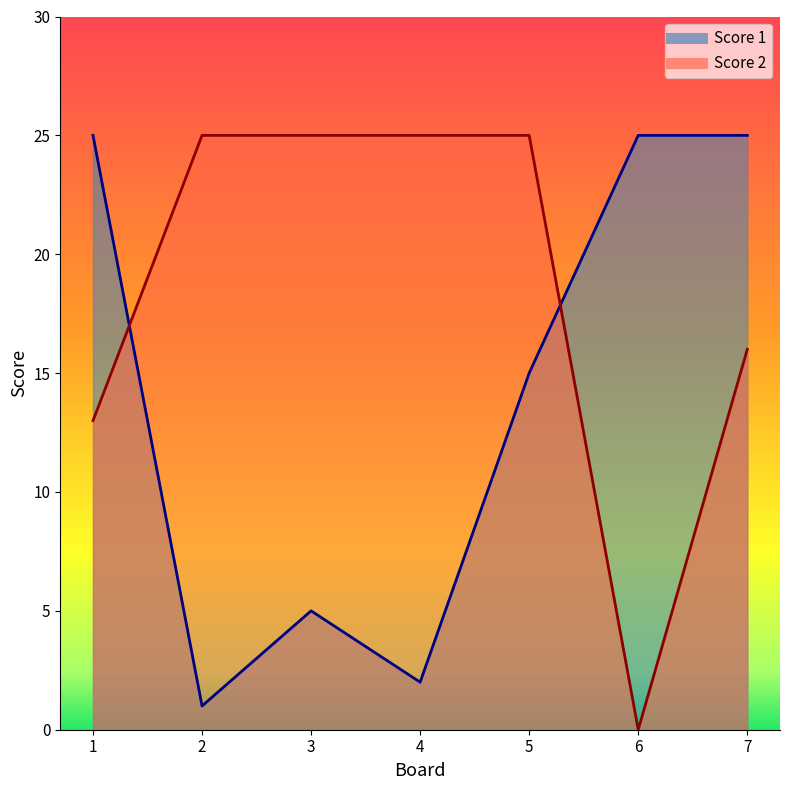

At which label is Score 2 closest to 12?

1